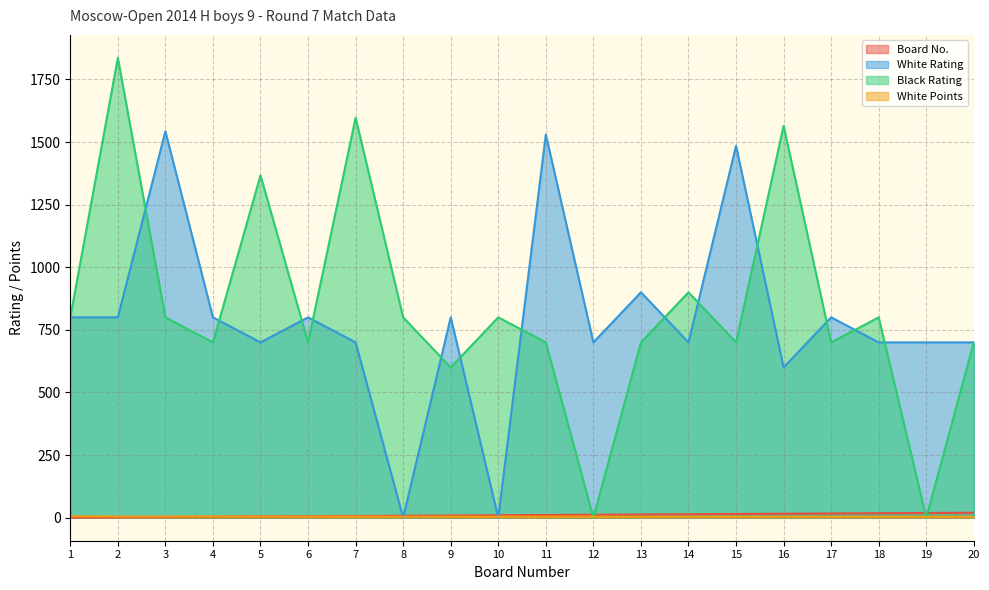

What is the maximum value for White Points?

6.0